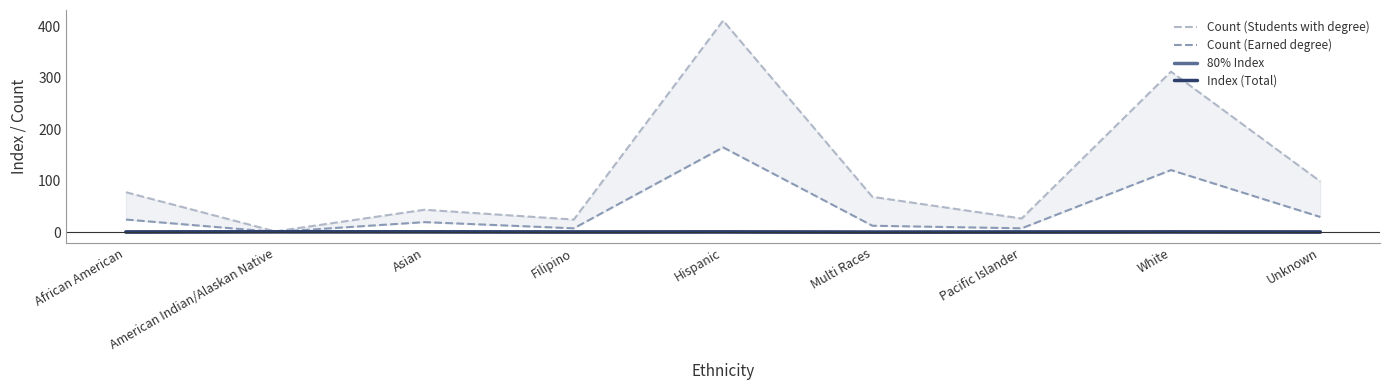

Which series changed the most between Asian and Unknown?

Count (Students with degree)